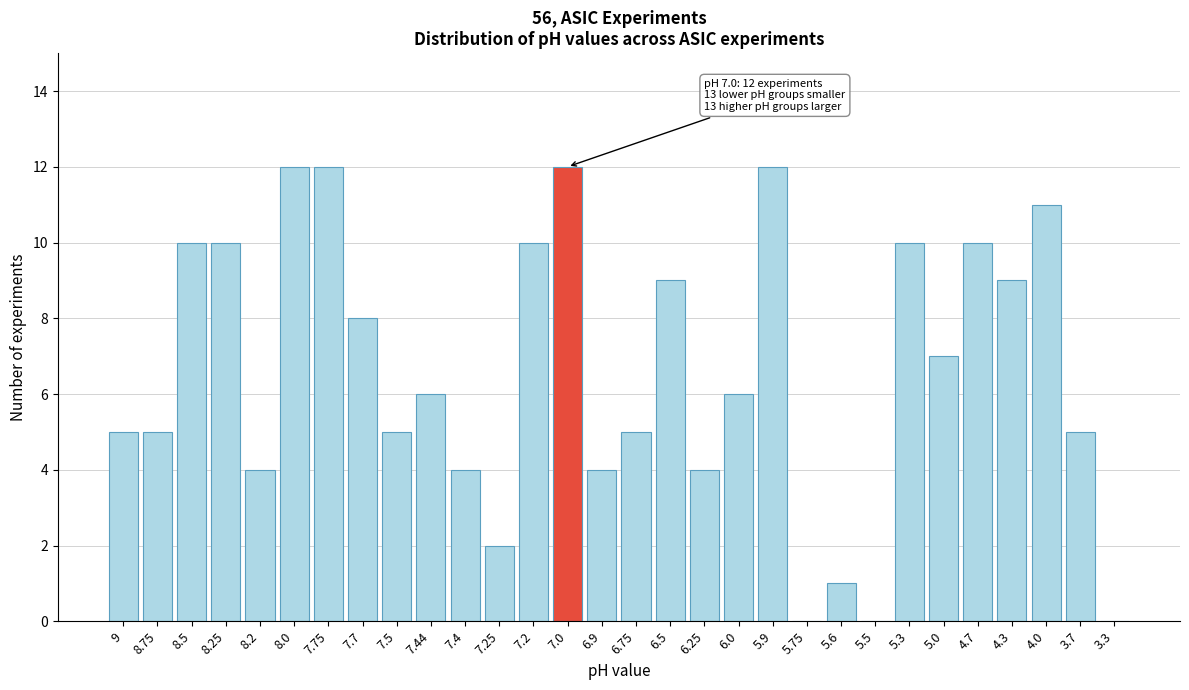

Reading right to left, list all the values displayed in this chart.

3.3=0	3.7=5	4.0=11	4.3=9	4.7=10	5.0=7	5.3=10	5.5=0	5.6=1	5.75=0	5.9=12	6.0=6	6.25=4	6.5=9	6.75=5	6.9=4	7.0=12	7.2=10	7.25=2	7.4=4	7.44=6	7.5=5	7.7=8	7.75=12	8.0=12	8.2=4	8.25=10	8.5=10	8.75=5	9=5